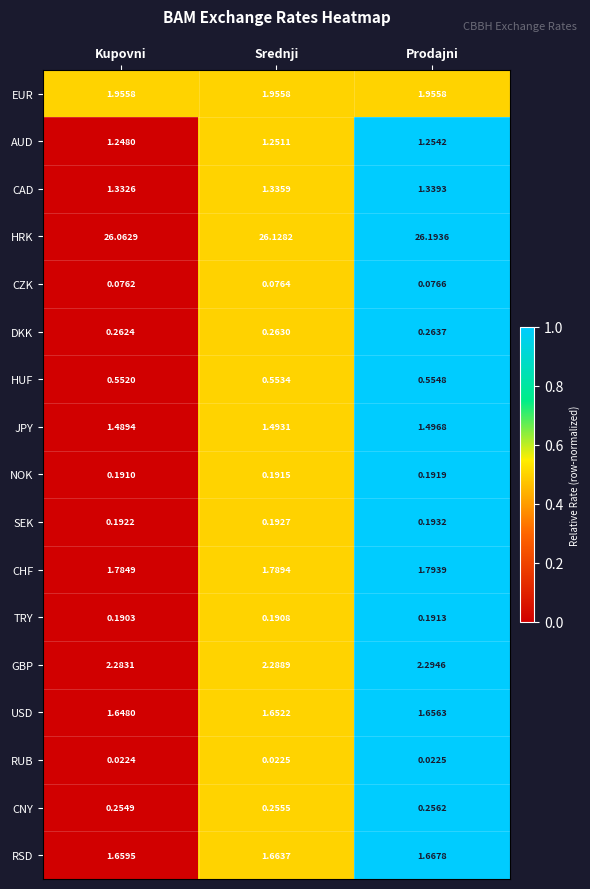

At which category is the sum across all series the highest?

Prodajni